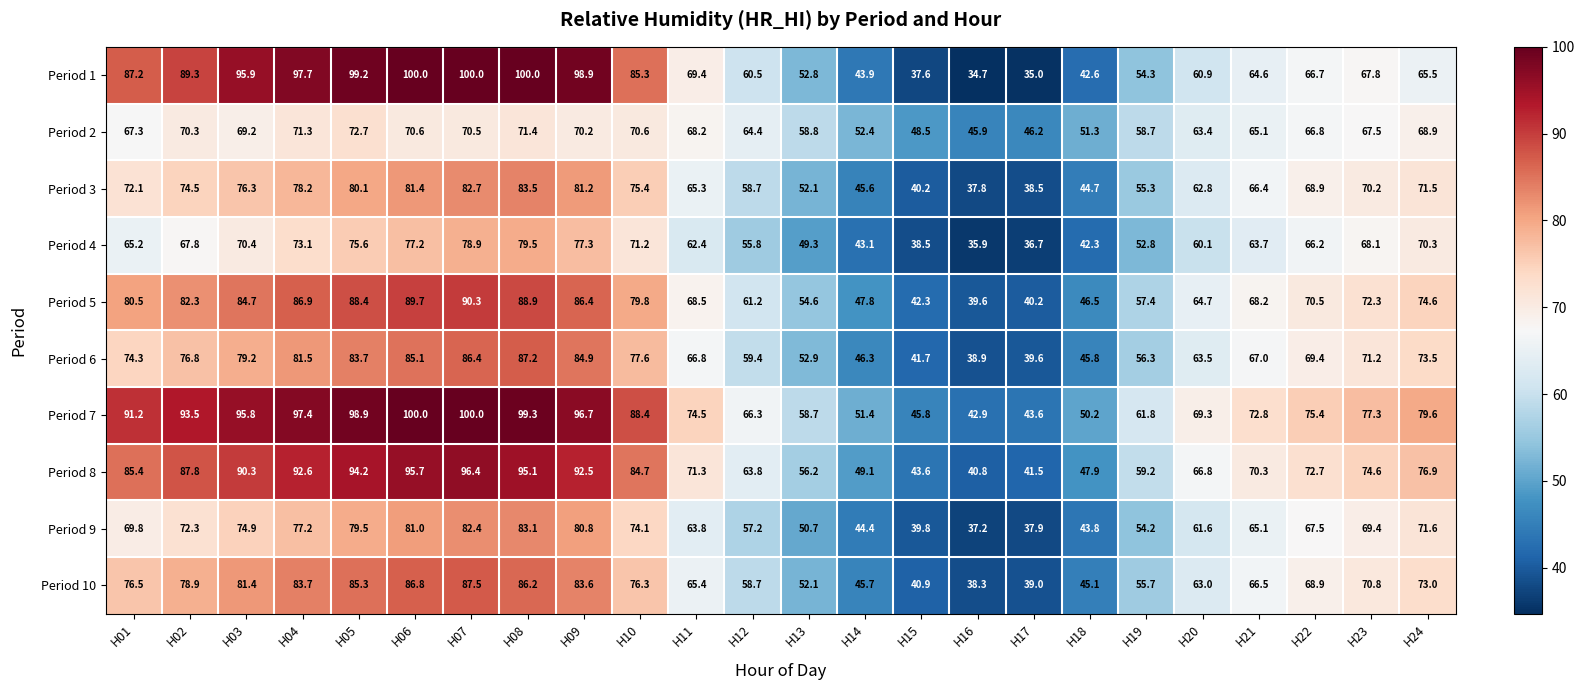

The value of Period 4 at H06 is 77.2. True or false?

True